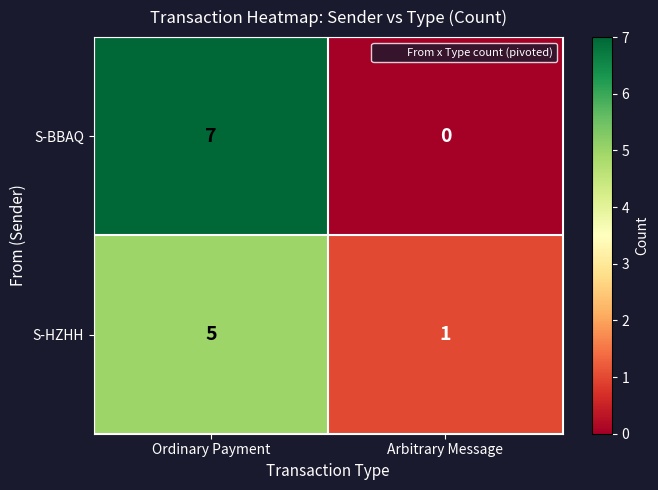

Rank the series by their average value, from highest to lowest.

S-BBAQ, S-HZHH